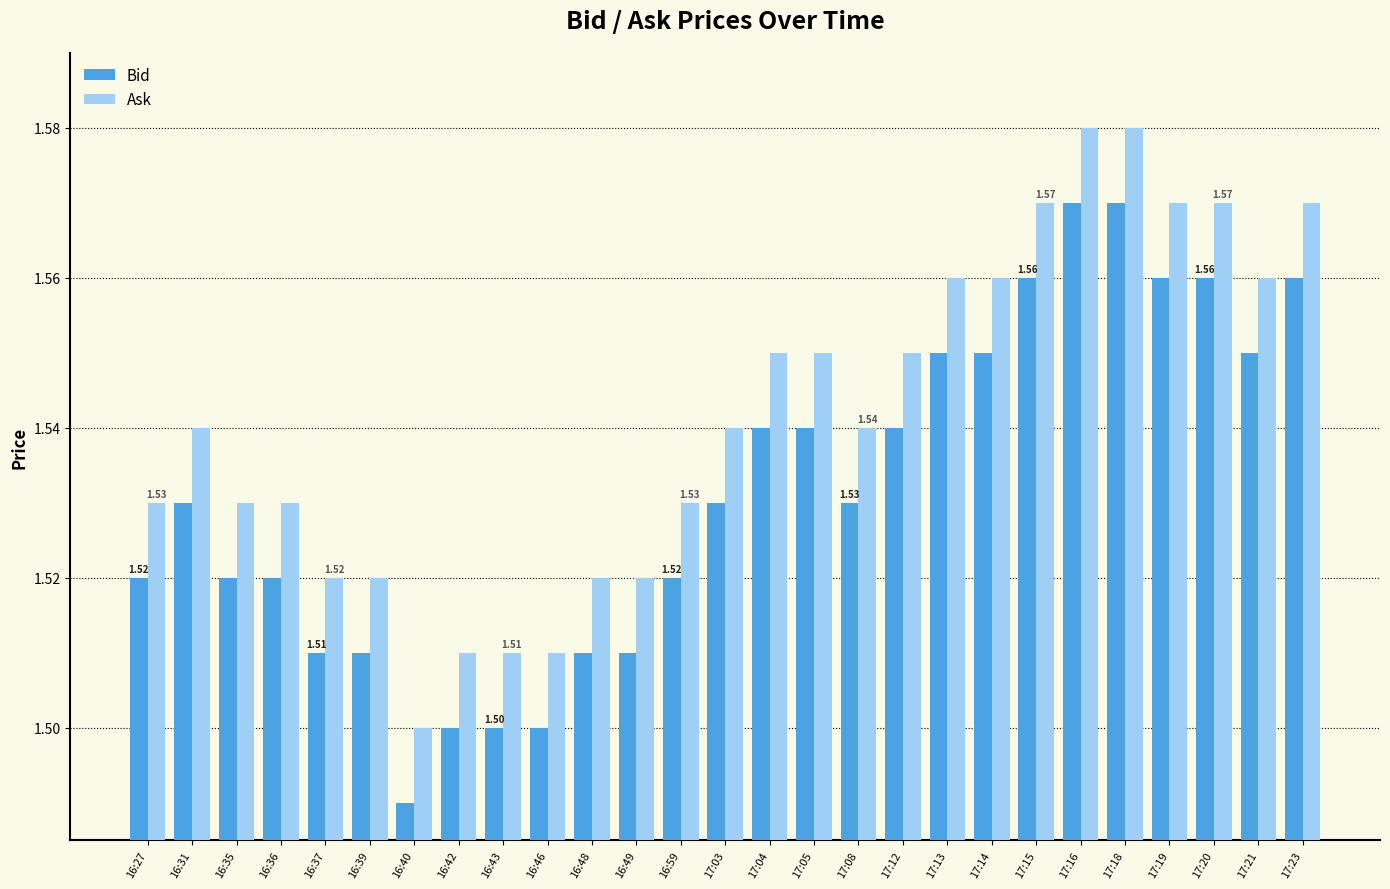

Rank the series at 16:39 from highest to lowest value.

Ask, Bid